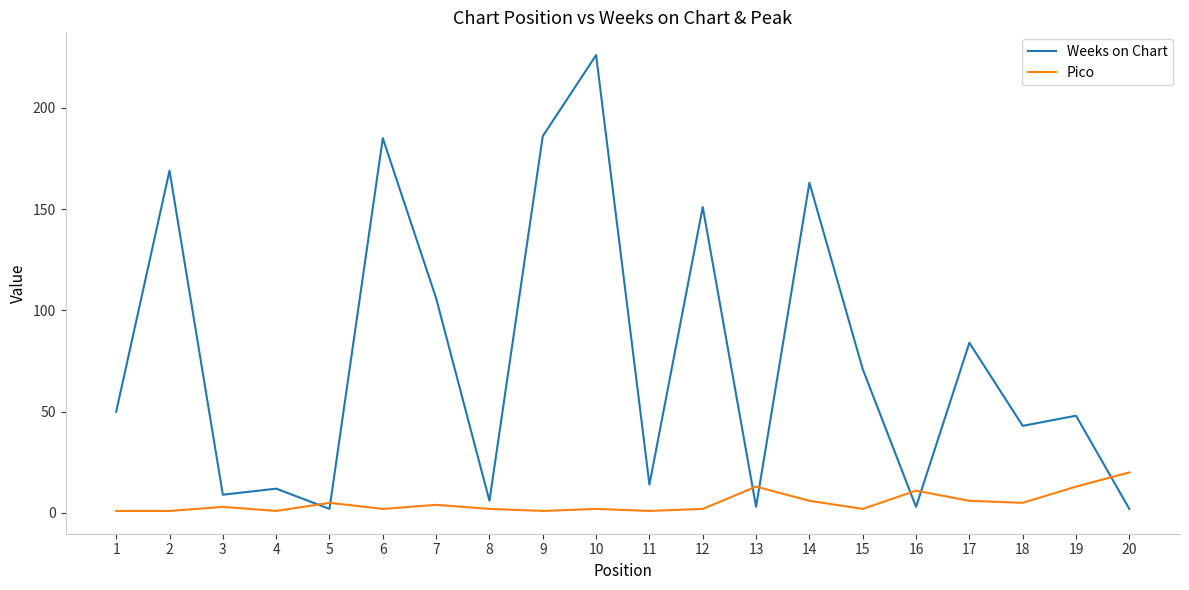

What is the sum of all Pico values?

101